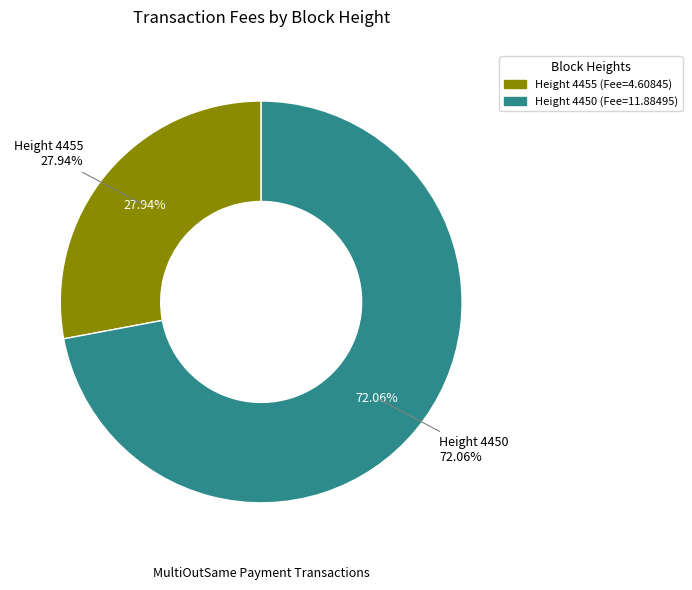

Combined, what portion of the pie is 4455 and 4450?

100.0%